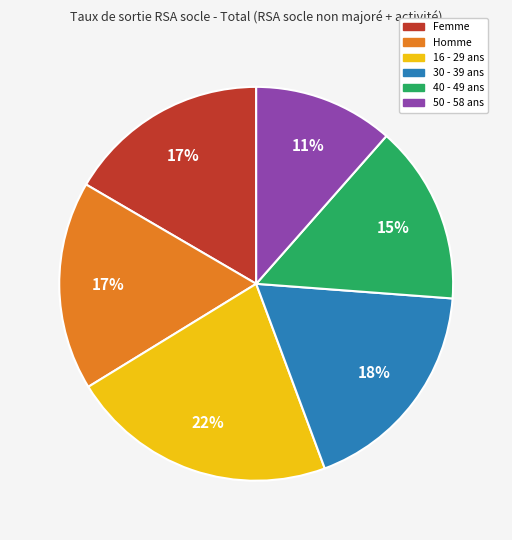

To the nearest percent, what is the average slice percentage?

17%